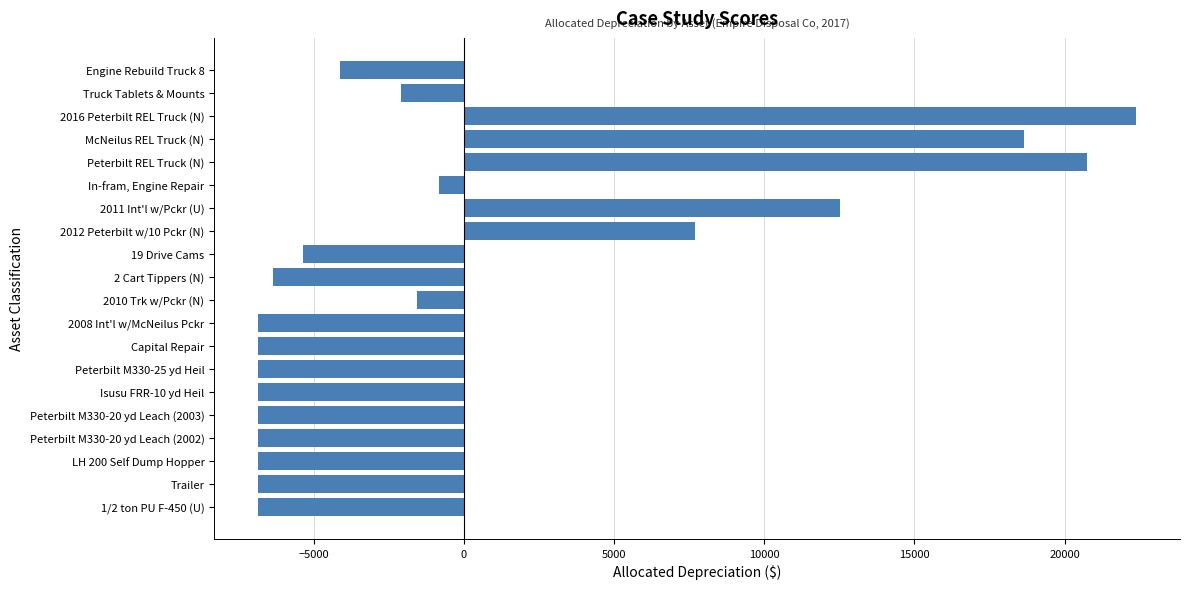

Is it true that the value at Peterbilt M330-20 yd Leach (2002) is -6854.1?

True